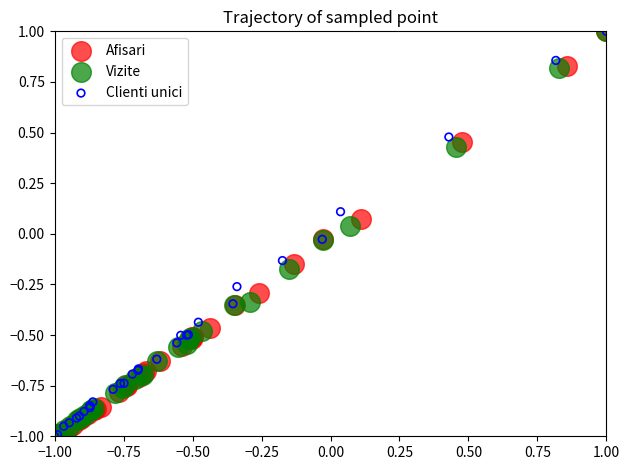

What are all the series names shown in the legend?

Afisari, Vizite, Clienti unici